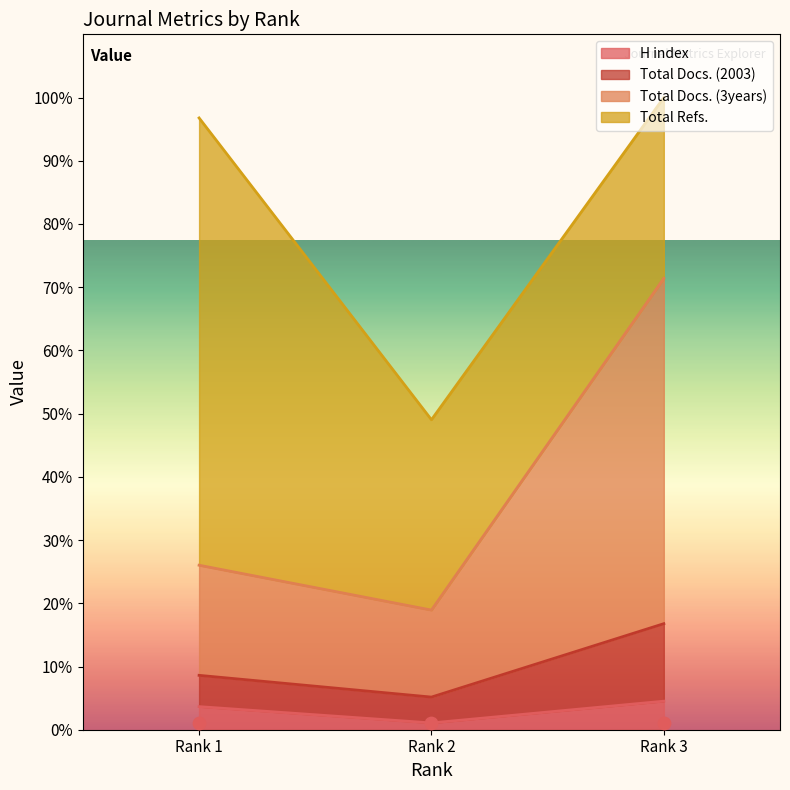

What is the total value across all series at Rank 1?

138